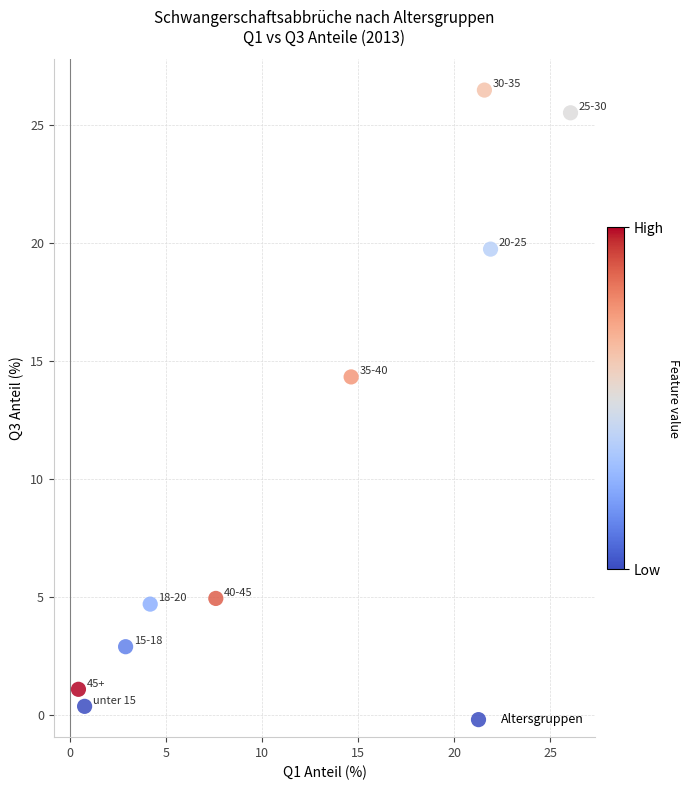

What Y value in the scatter plot is closest to 13?

14.3